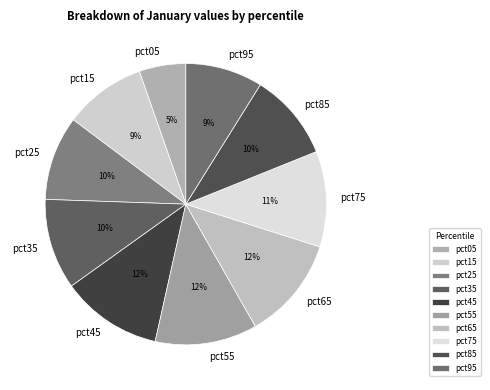

True or false: pct15 accounts for 3% of the total.

False